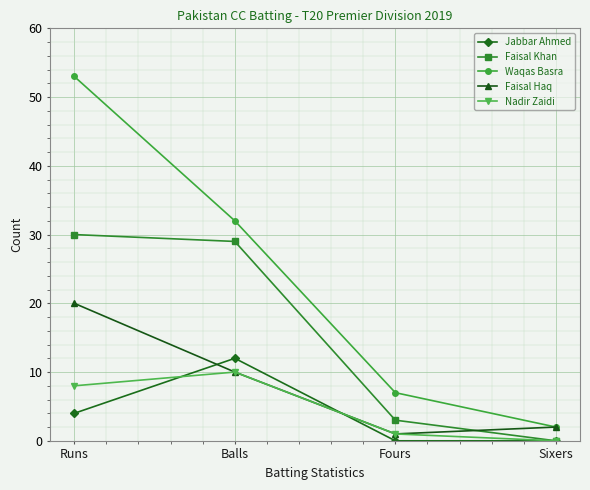

Where do Faisal Haq and Jabbar Ahmed first cross each other?

Runs and Balls